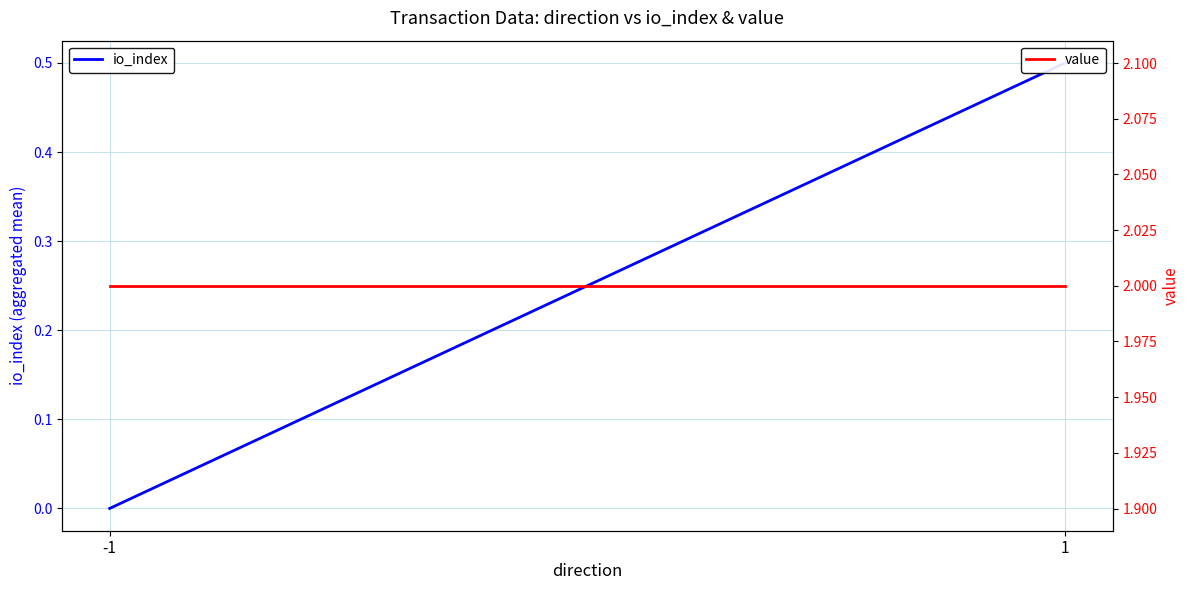

What is the average value of the io_index series?

0.2